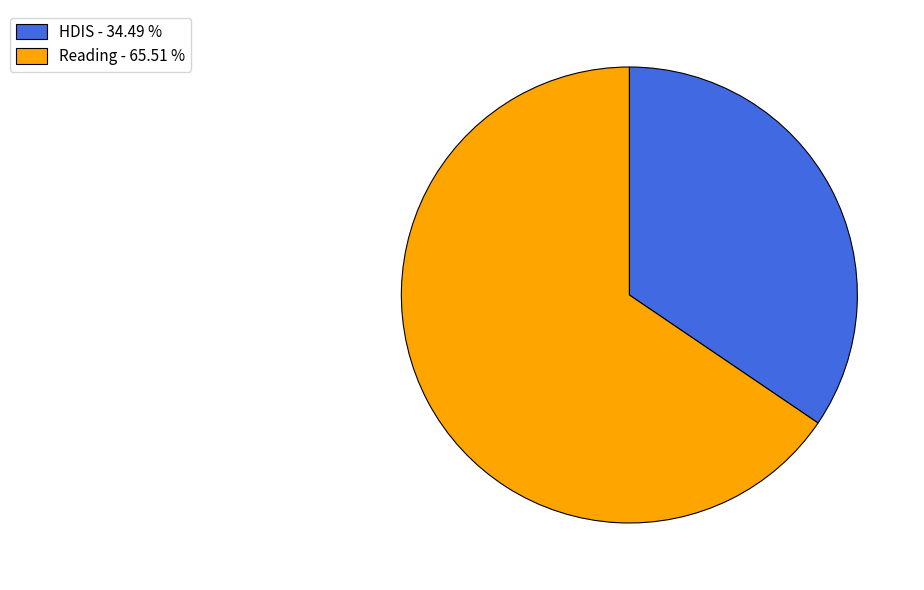

Does any single category account for the majority?

Yes